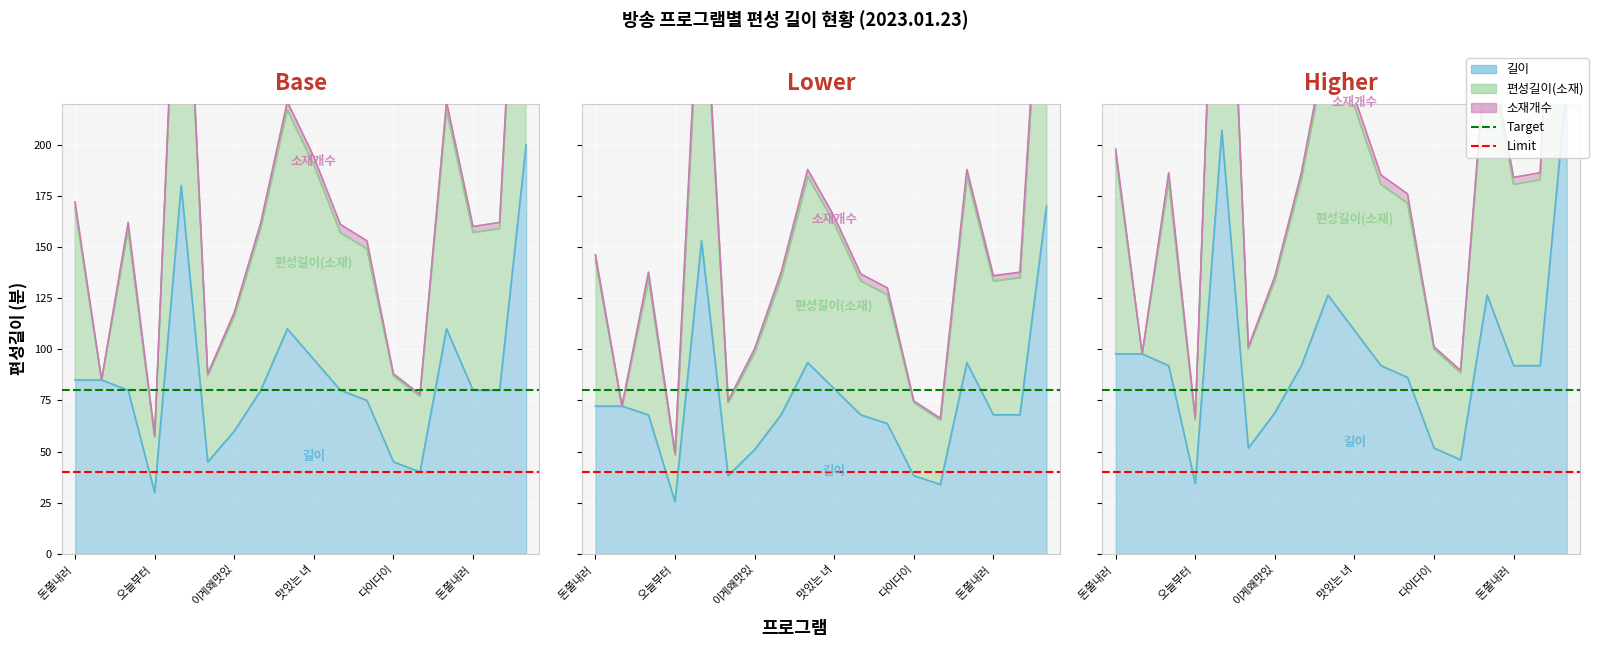

Read the Limit value at 돈쭐내러 .

40